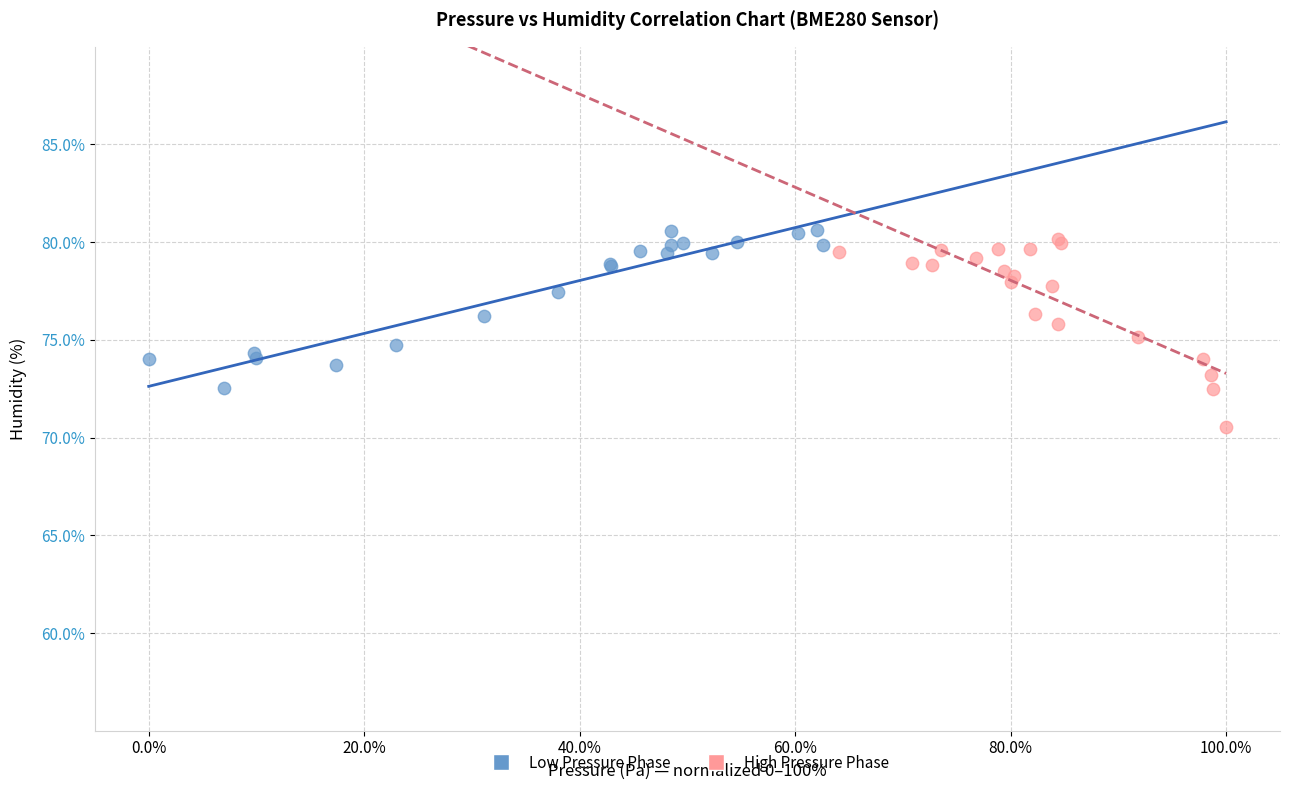

Which series contains the lowest Y value?

High Pressure Phase